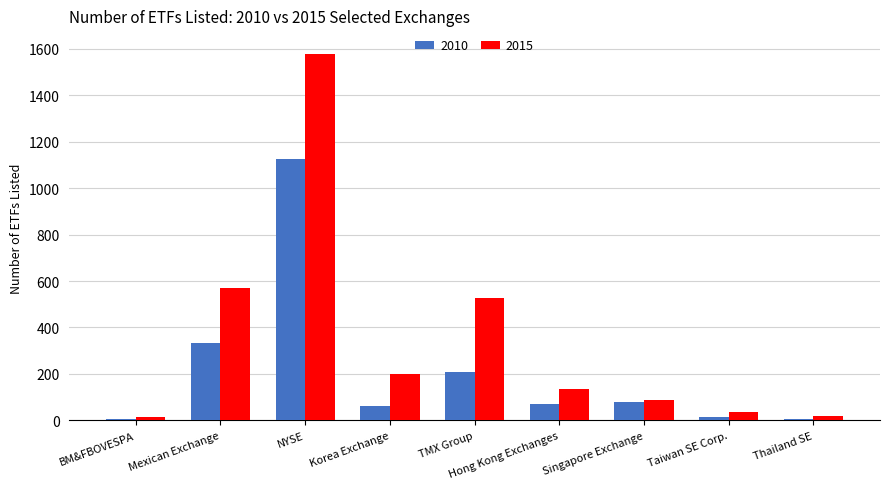

Which series has the largest range (max minus min)?

2015